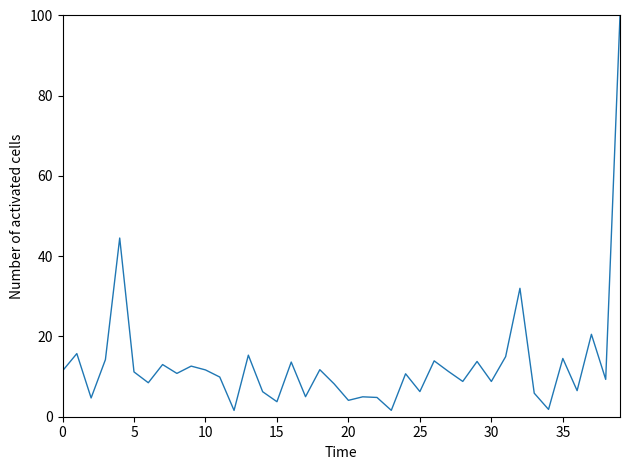

What is the maximum value shown in the chart?

100.0